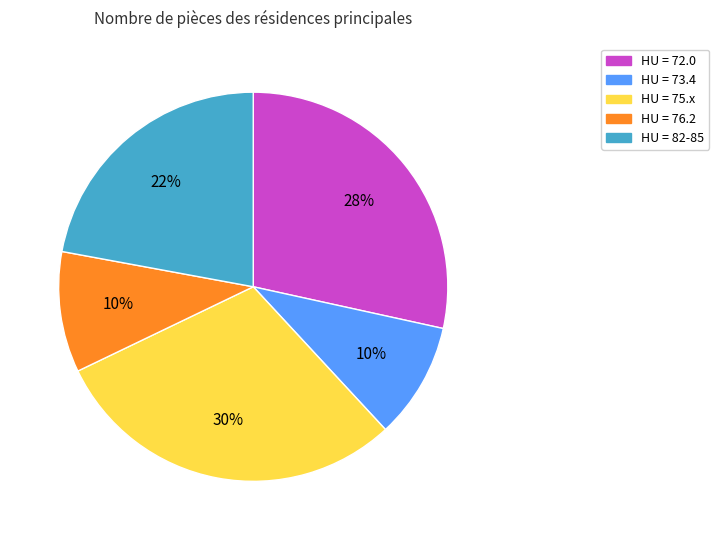

Is there any slice that represents more than half of the pie?

No